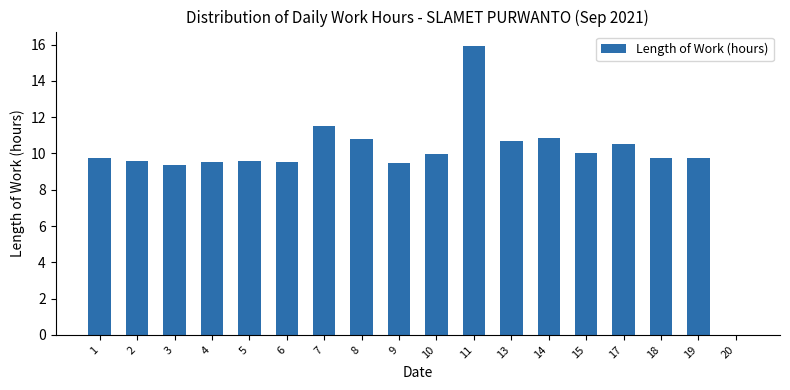

What value does the data have at 17?

10.5